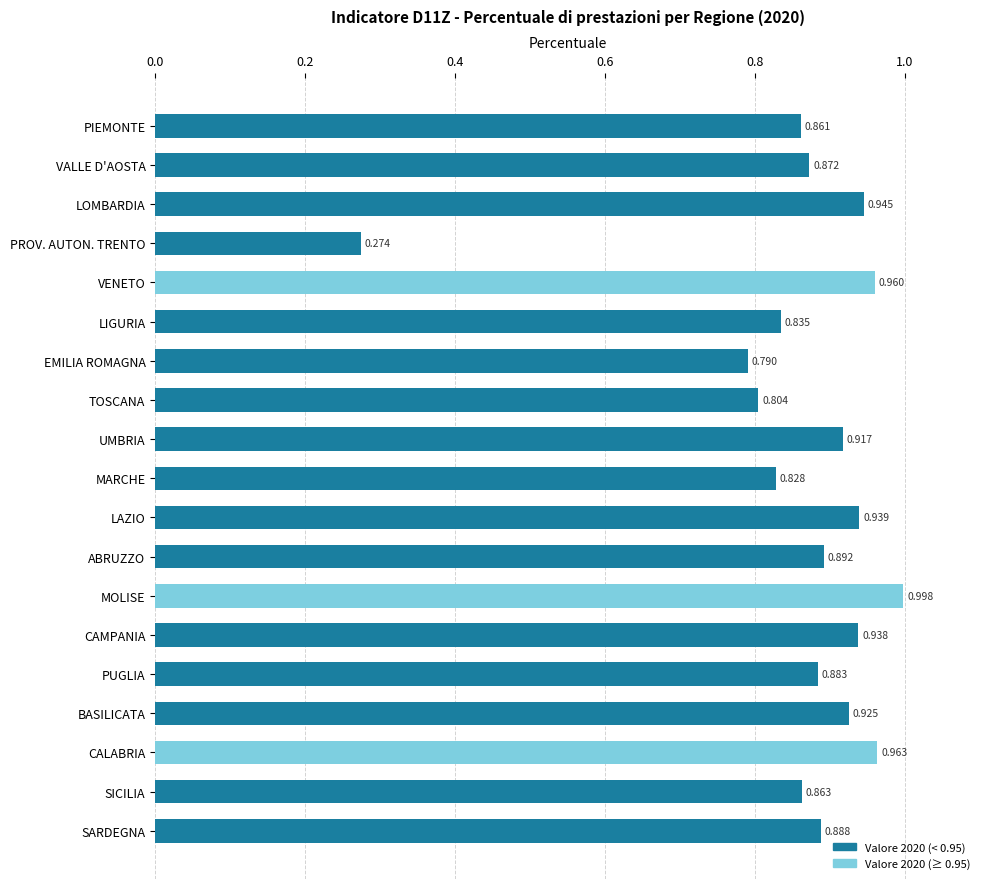

What is the label of the 5th bar from the bottom?

PUGLIA